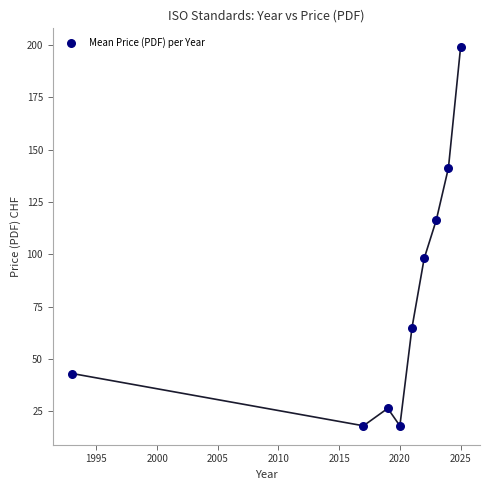

What is the range of Y values (max minus min)?

181.0